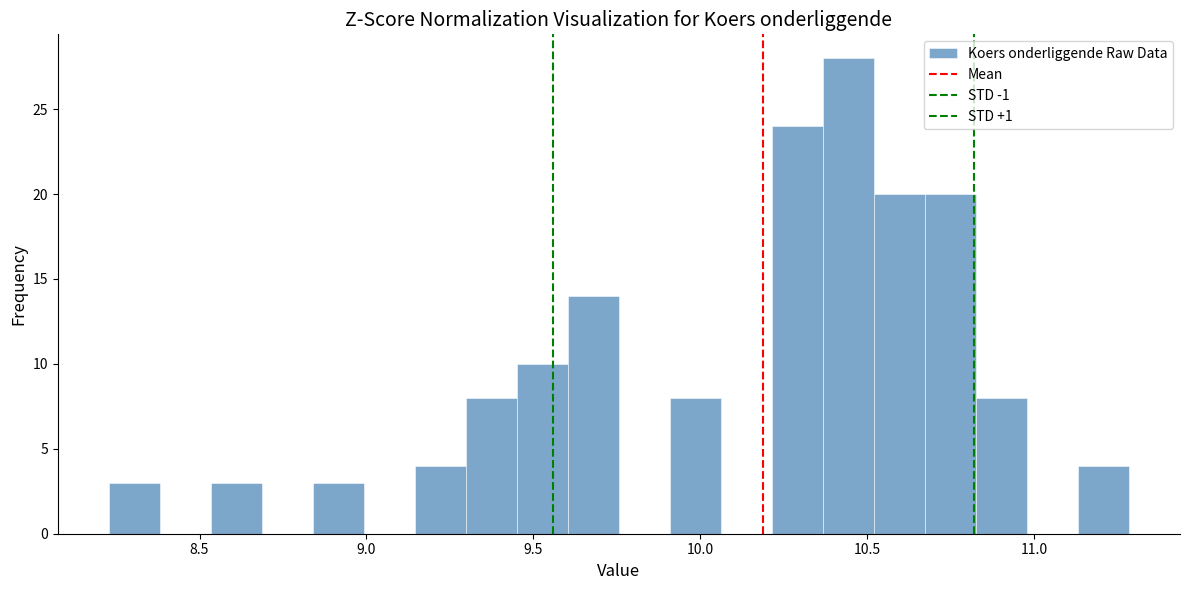

Around what value on the x-axis is the tallest bar? Give the approximate position of its centre, as read against the axis.

10.45